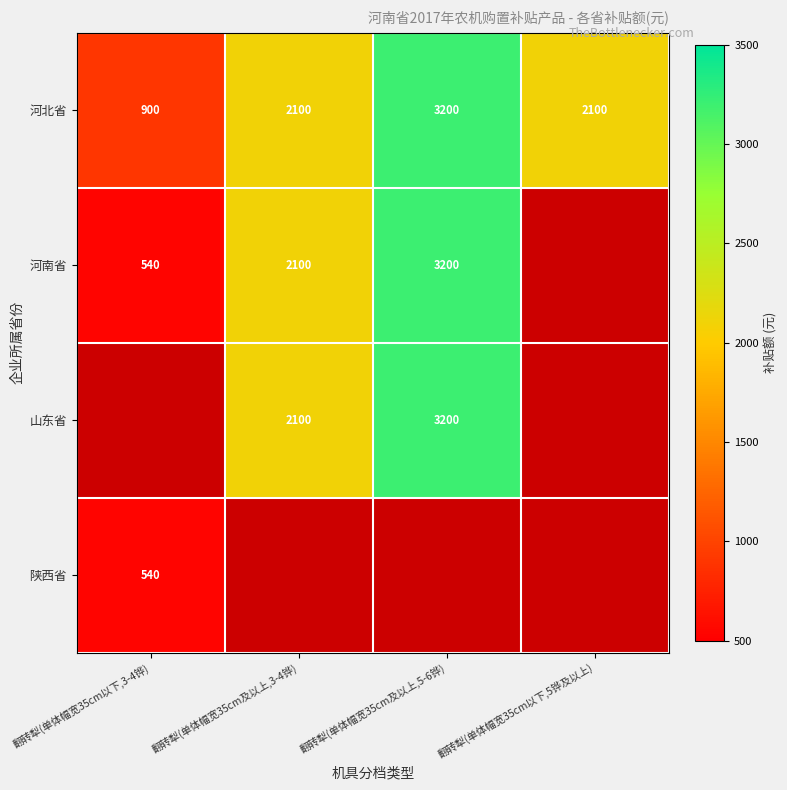

What is the difference between the highest and lowest values at 翻转犁(单体幅宽35cm以下,3-4铧)?

360.0